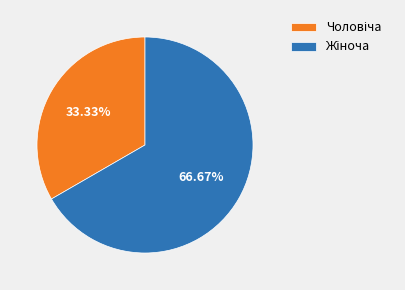

Is there any slice that represents more than half of the pie?

Yes